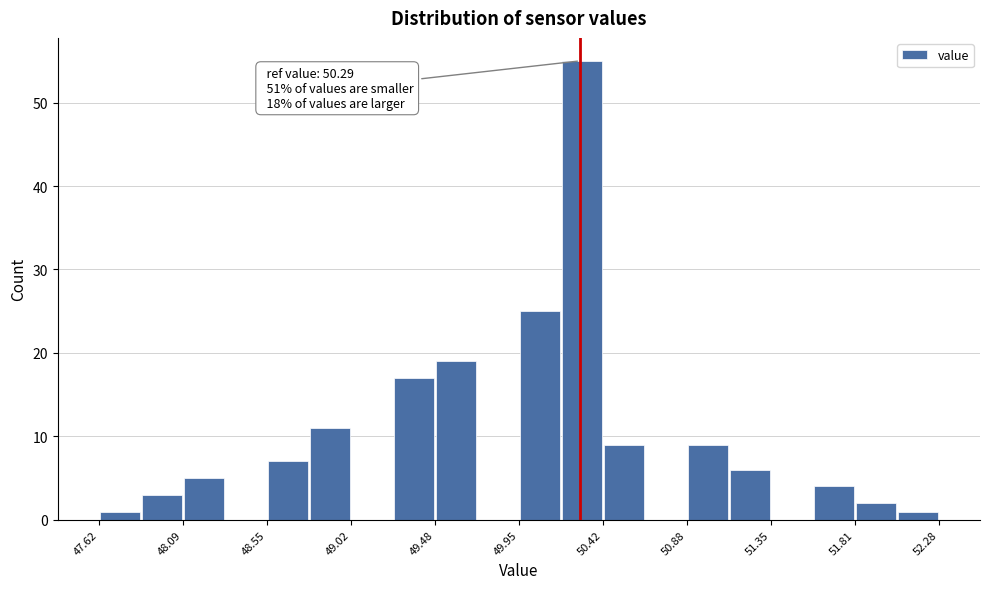

Which range on the x-axis has the tallest bar?

50.20 to 50.40